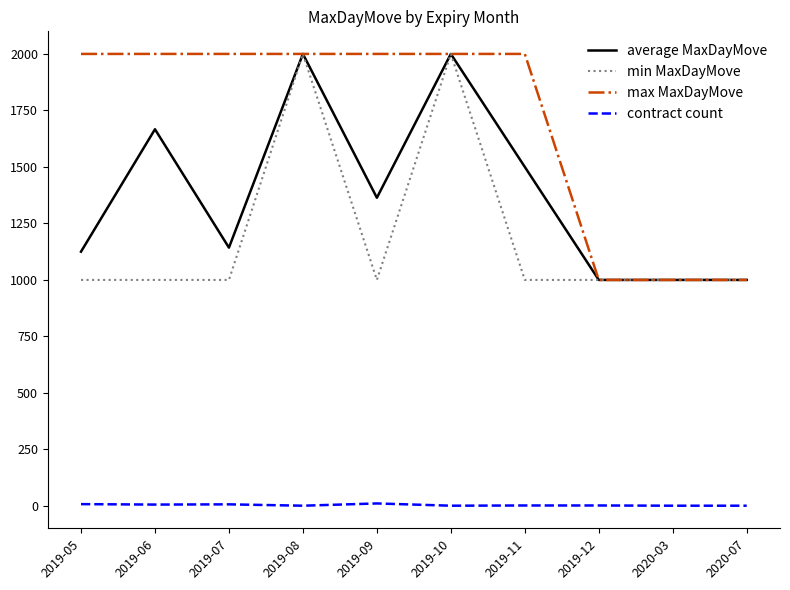

Which series changed the most between 2019-07 and 2019-08?

min MaxDayMove